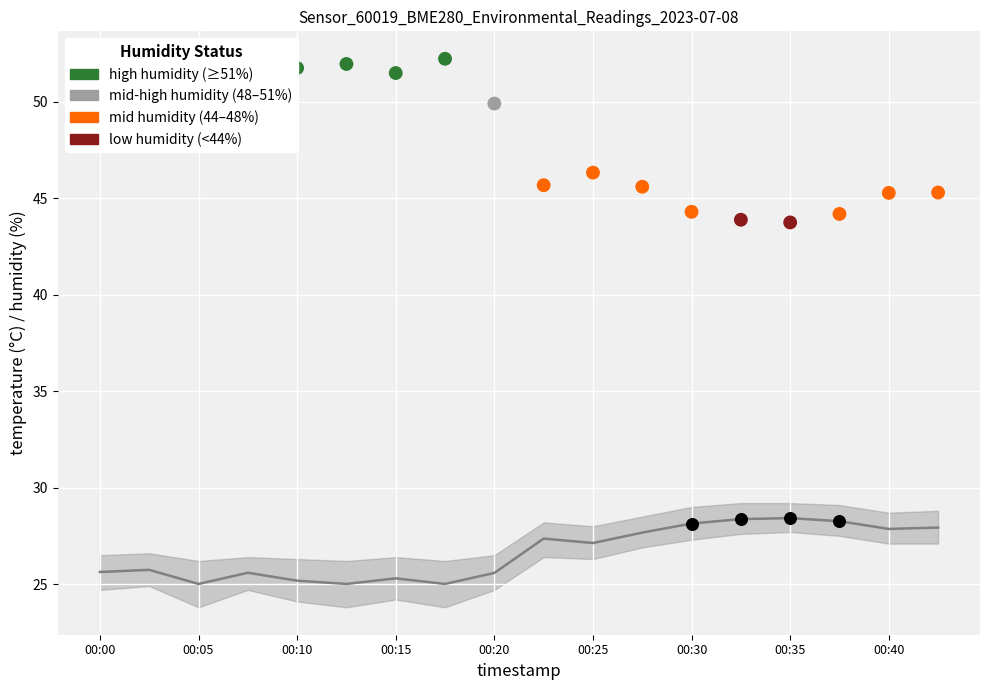

At how many categories does at least one series exceed 41?

18